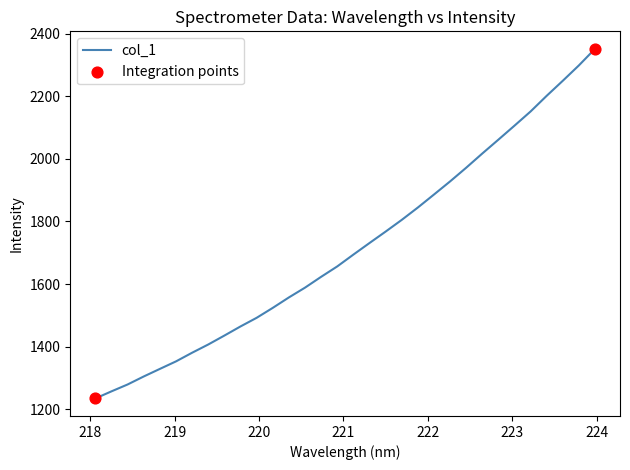

What is the difference between the maximum and minimum values?

1117.0